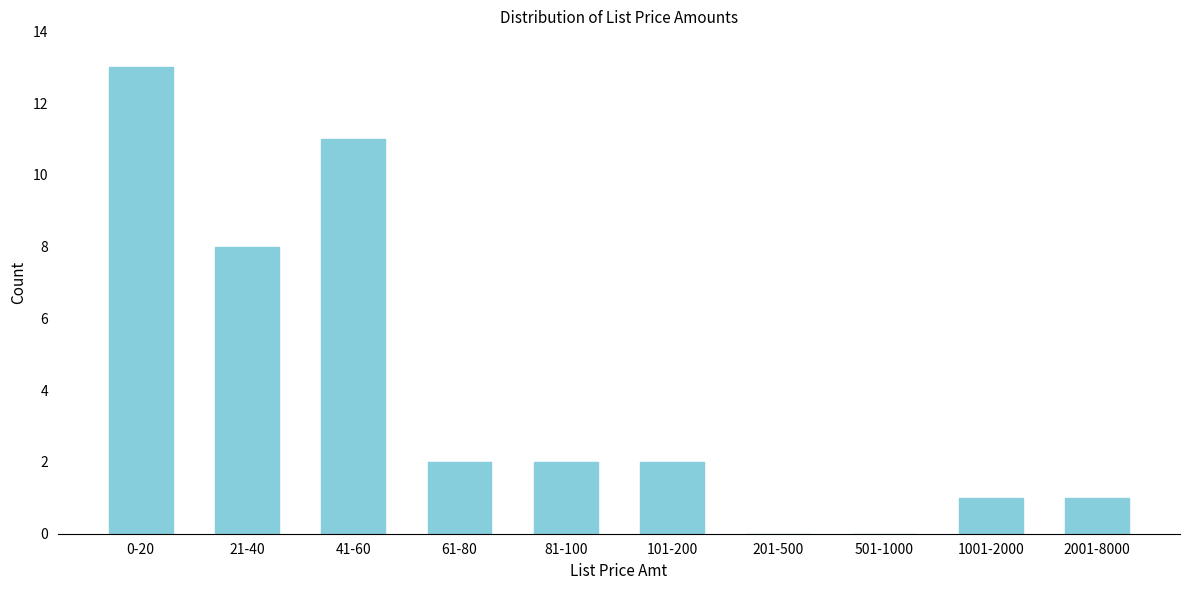

Reading left to right, what are all the values shown in this chart?

0-20=13	21-40=8	41-60=11	61-80=2	81-100=2	101-200=2	201-500=0	501-1000=0	1001-2000=1	2001-8000=1